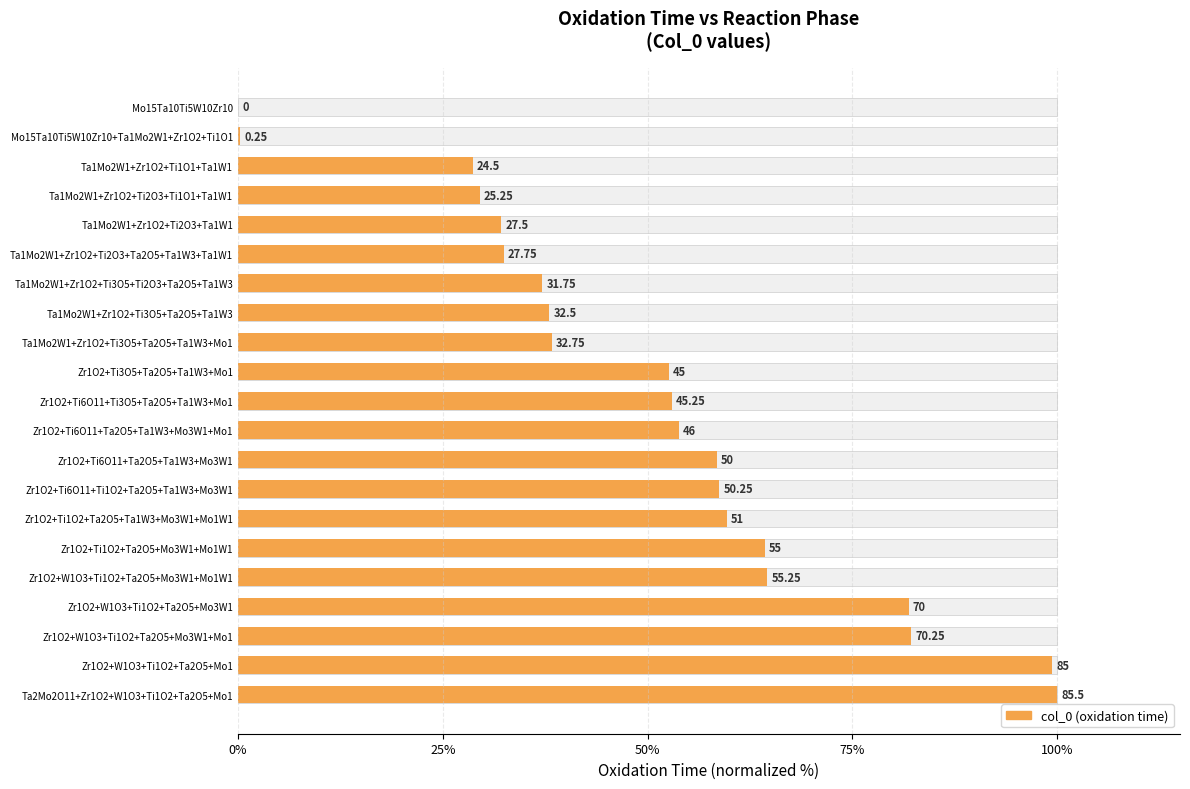

Reading left to right, what are all the values shown in this chart?

0.0	0.3	28.7	29.5	32.2	32.5	37.1	38.0	38.3	52.6	52.9	53.8	58.5	58.8	59.6	64.3	64.6	81.9	82.2	99.4	100.0